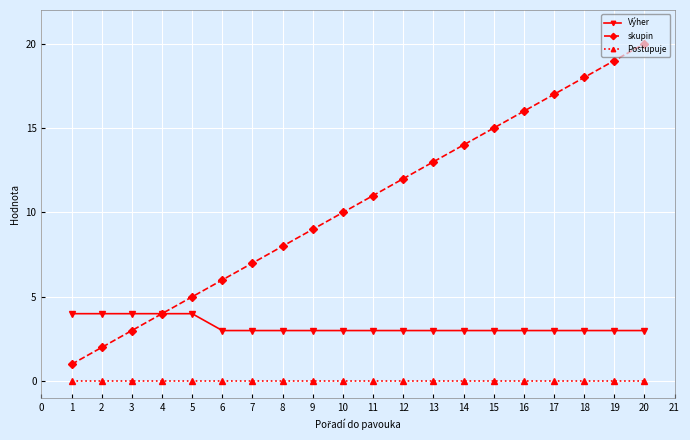

Which series has the widest spread of values?

skupin